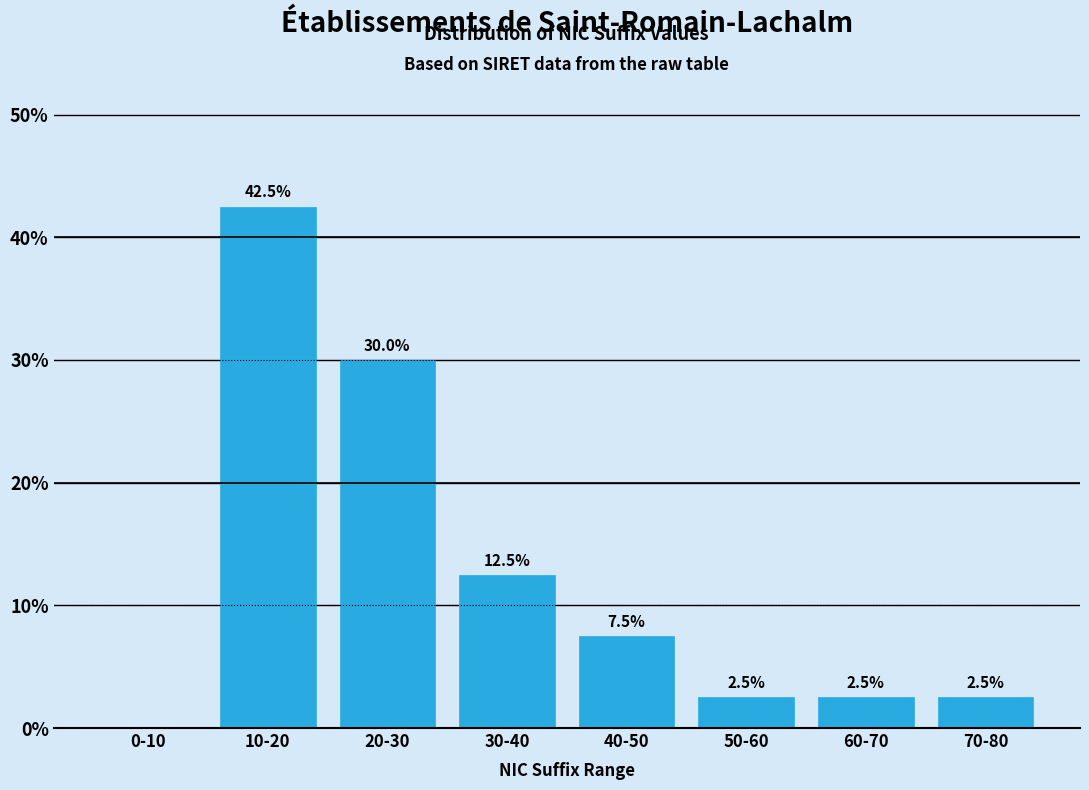

Reading right to left, transcribe all the data shown in this chart.

70-80=2.5	60-70=2.5	50-60=2.5	40-50=7.5	30-40=12.5	20-30=30.0	10-20=42.5	0-10=0.0